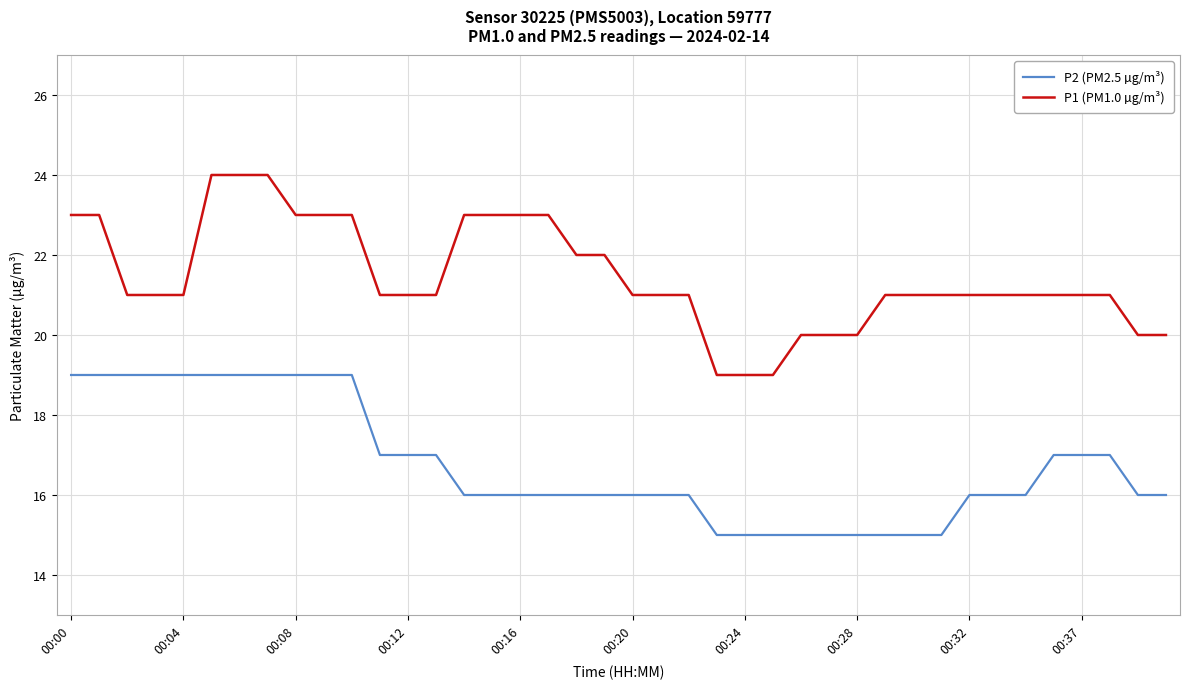

True or false: P1 (PM1.0 µg/m³) and P2 (PM2.5 µg/m³) cross at least once.

False